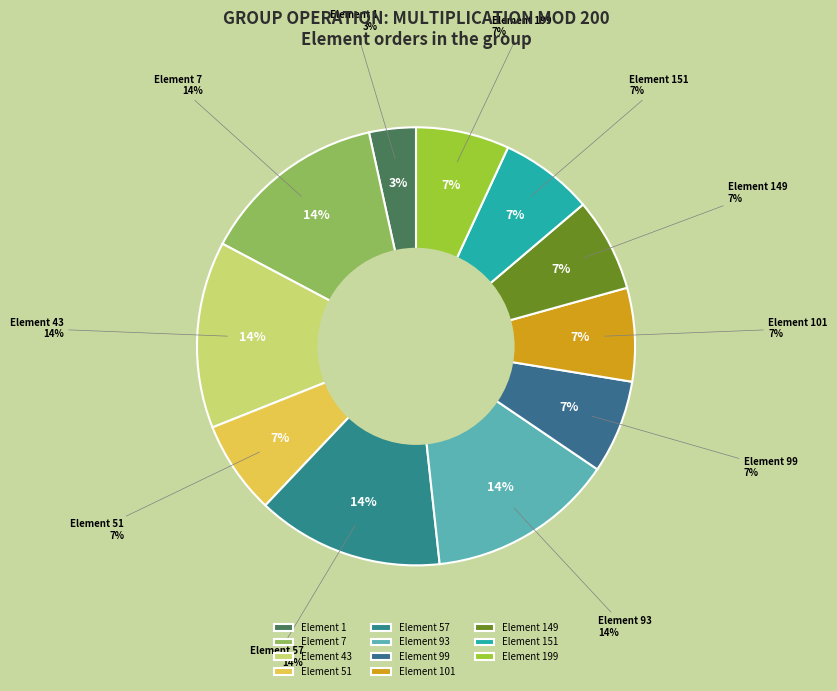

Is Element 7 the majority of the pie?

No